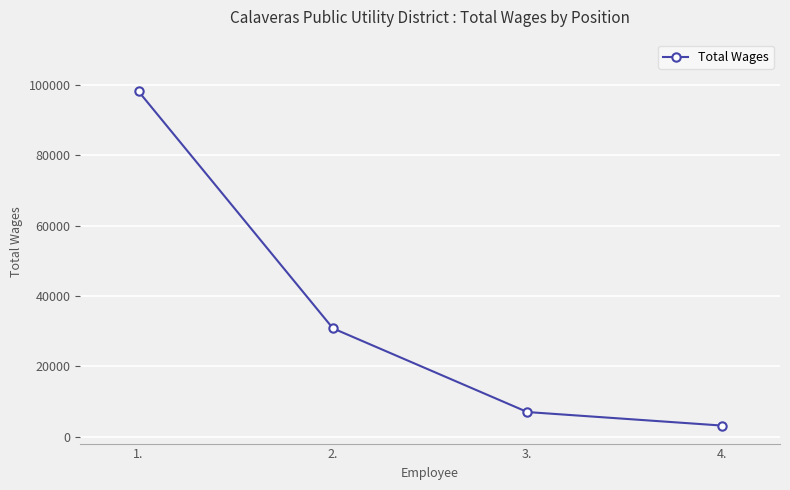

Where does the data first go above 30763?

1.